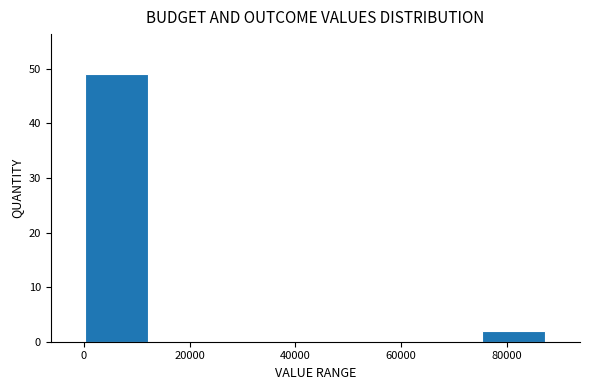

Which range on the x-axis has the tallest bar?

0 to 12000